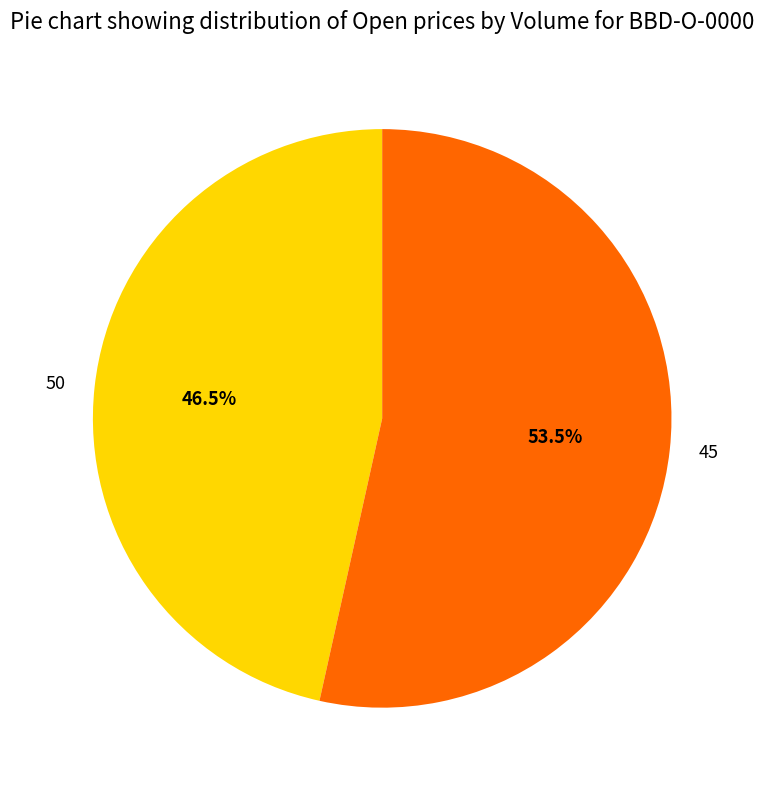

To the nearest percent, what is the average slice percentage?

50%